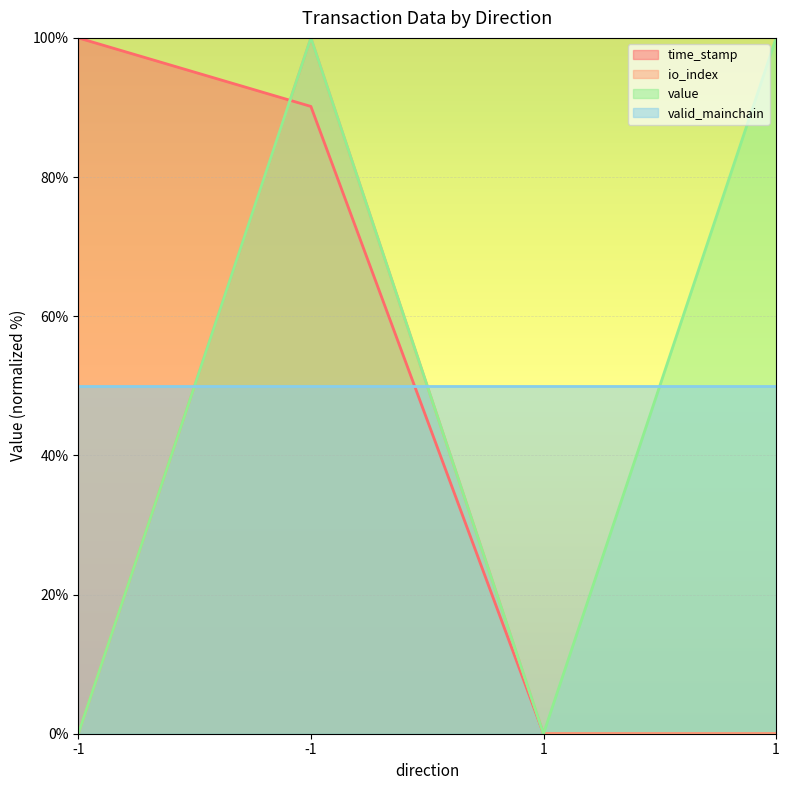

What are all the series names shown in the legend?

time_stamp, io_index, value, valid_mainchain